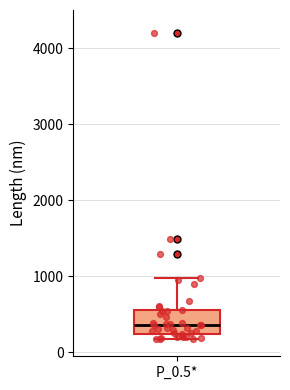

Read this box plot against the y-axis: the position of the median line, the range covered by the box, and the ends of both whiskers. The values are not printed on the chart, so give them approximately, as read against the axis.

median 400, box 200 to 600, whiskers 200 (just below the box's lower edge) to 1000